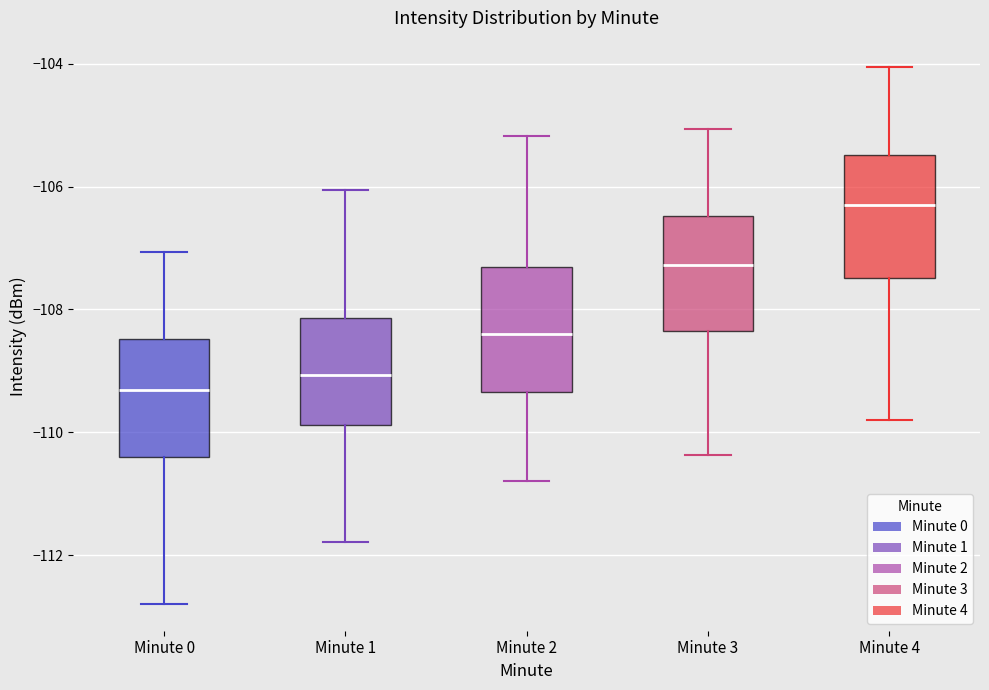

Where is the lower edge of the box for Minute 1 on the y-axis? The values are not printed on the chart, so give them approximately, as read against the axis.

-109.8